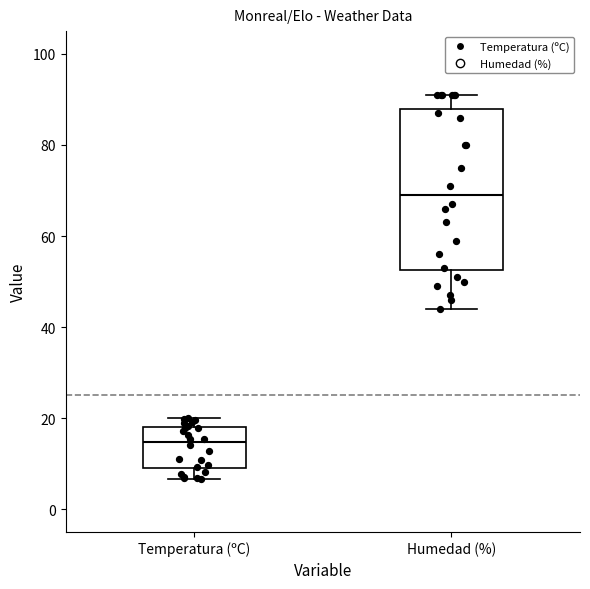

Reading left to right, read every box against the y-axis: the position of its median line, the range the box covers, and the ends of its whiskers. The values are not printed on the chart, so give them approximately, as read against the axis.

Temperatura (ºC): median 14, box 10 to 18, whiskers 6 to 20
Humedad (%): median 70, box 52 to 88, whiskers 44 to 92